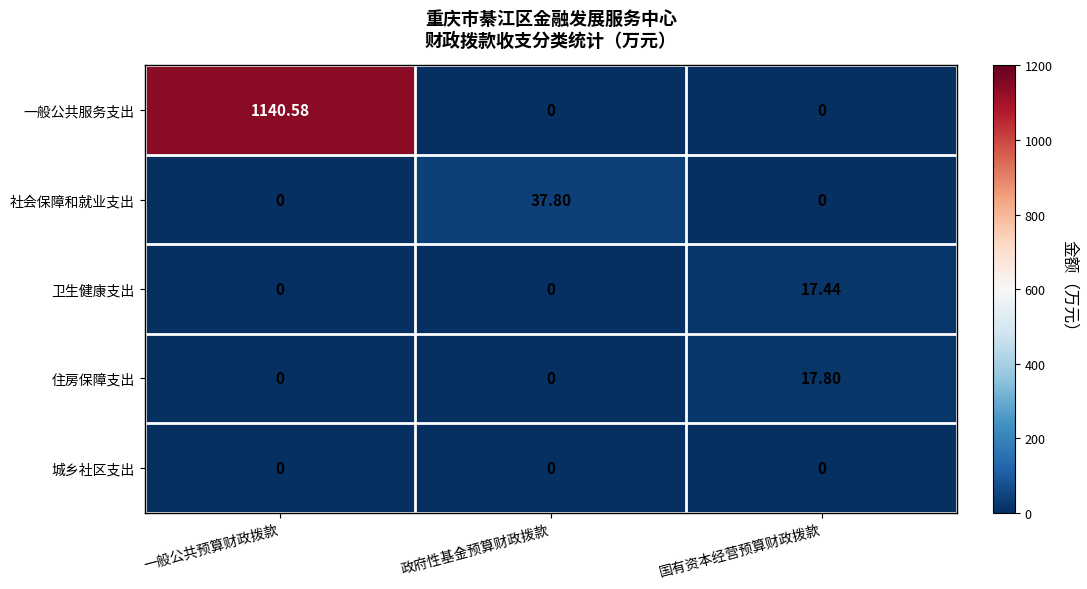

At which category is the sum across all series the highest?

一般公共预算财政拨款